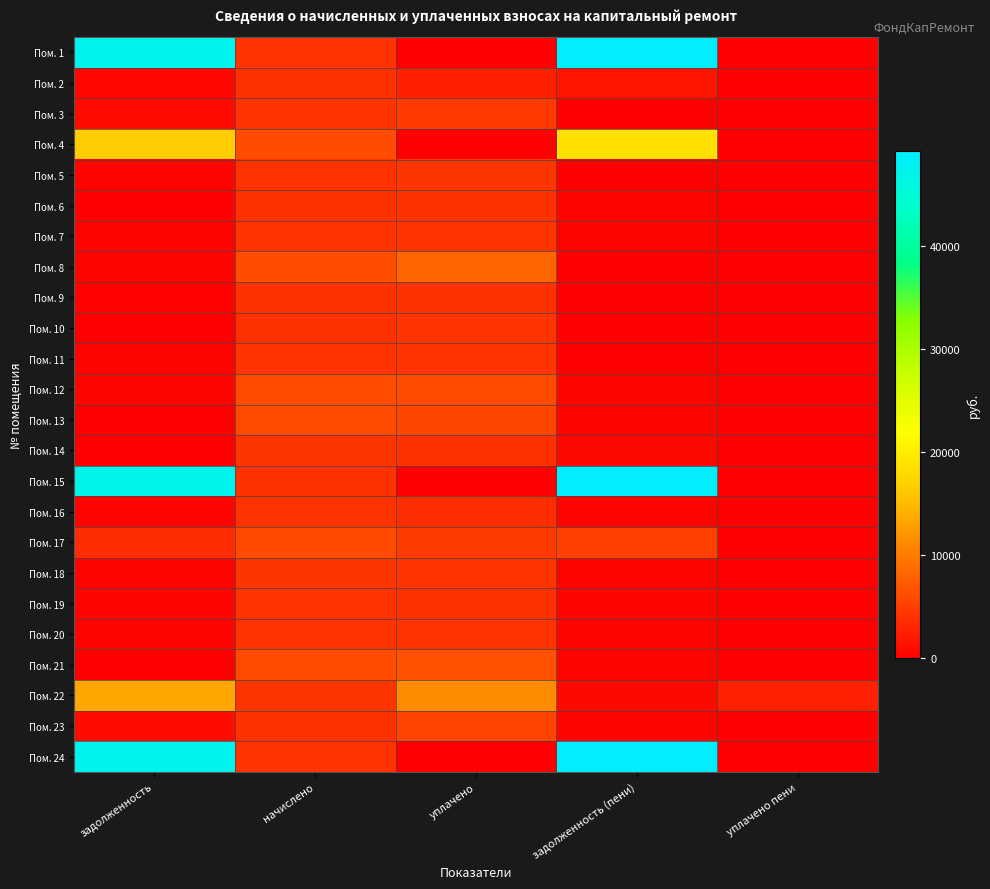

List the series in order of their peak value, lowest first.

Пом. 6, Пом. 9, Пом. 2, Пом. 19, Пом. 16, Пом. 20, Пом. 10, Пом. 11, Пом. 7, Пом. 18, Пом. 5, Пом. 14, Пом. 3, Пом. 23, Пом. 17, Пом. 12, Пом. 13, Пом. 21, Пом. 8, Пом. 22, Пом. 4, Пом. 15, Пом. 1, Пом. 24